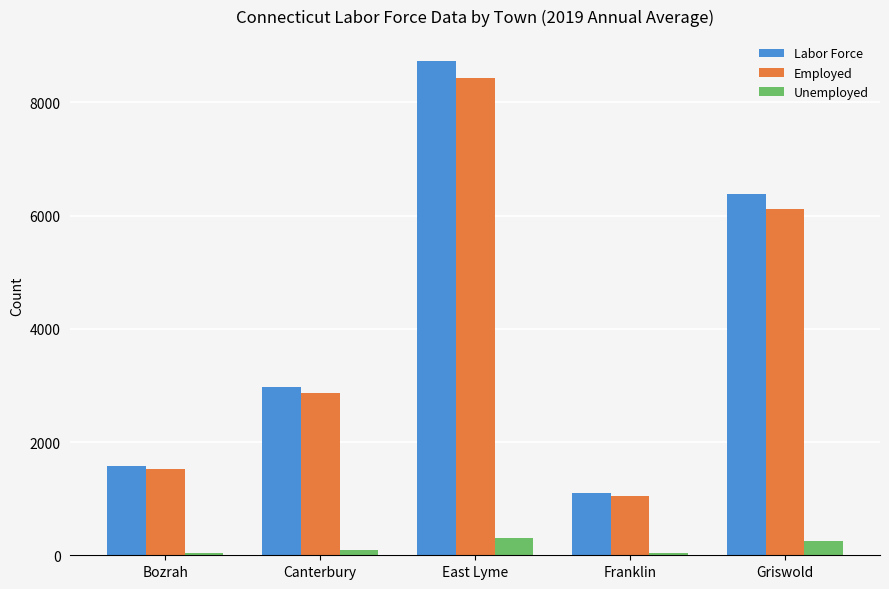

At how many categories does at least one series exceed 2714?

3